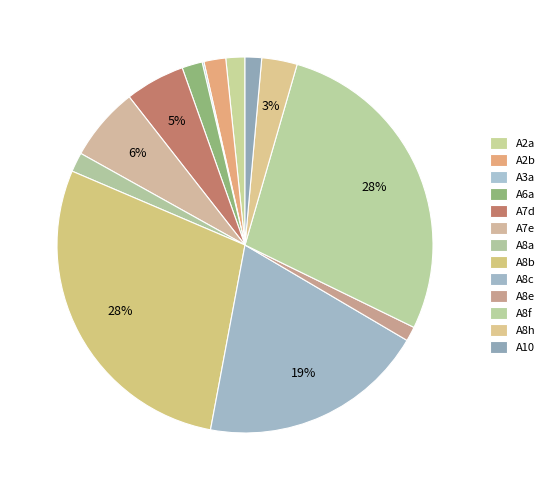

Do A8e and A8a together represent more than half of the pie?

No